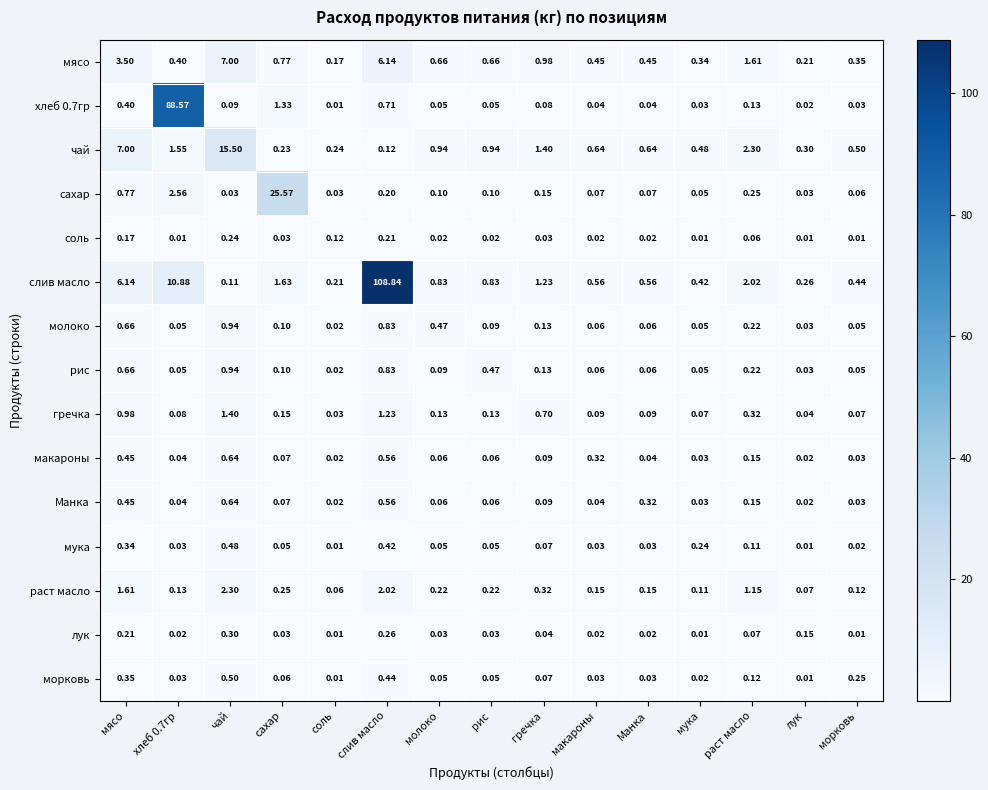

At which category is the sum across all series the highest?

слив масло